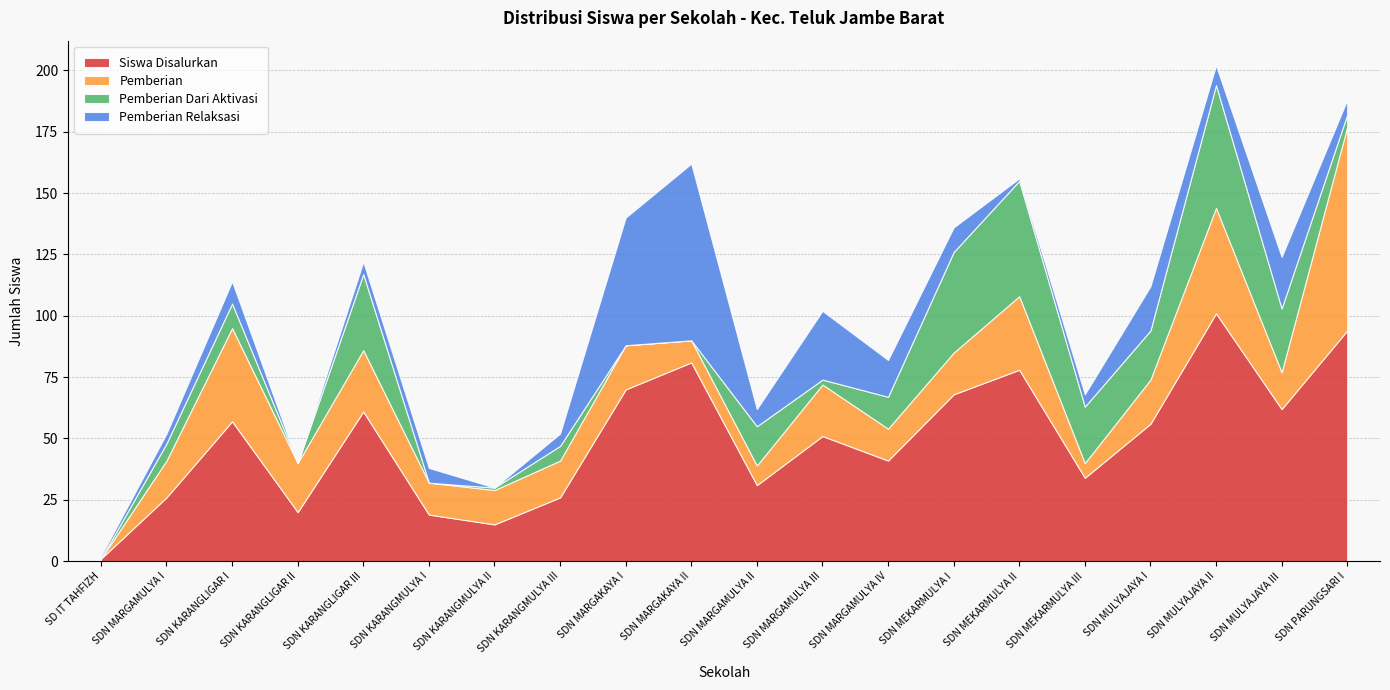

How many series are shown in this chart?

4